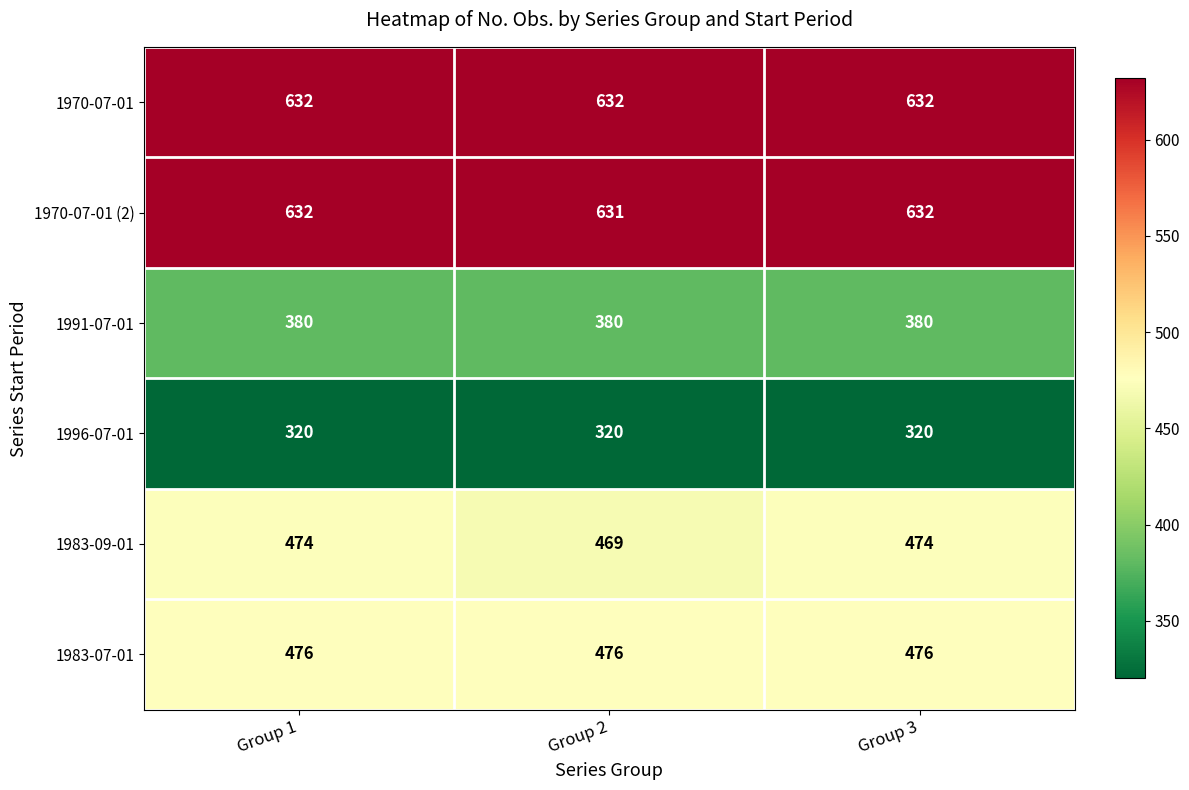

Reading right to left, list all the values displayed in this chart.

1970-07-01: Group 3=632	Group 2=632	Group 1=632
1970-07-01 (2): Group 3=632	Group 2=631	Group 1=632
1991-07-01: Group 3=380	Group 2=380	Group 1=380
1996-07-01: Group 3=320	Group 2=320	Group 1=320
1983-09-01: Group 3=474	Group 2=469	Group 1=474
1983-07-01: Group 3=476	Group 2=476	Group 1=476